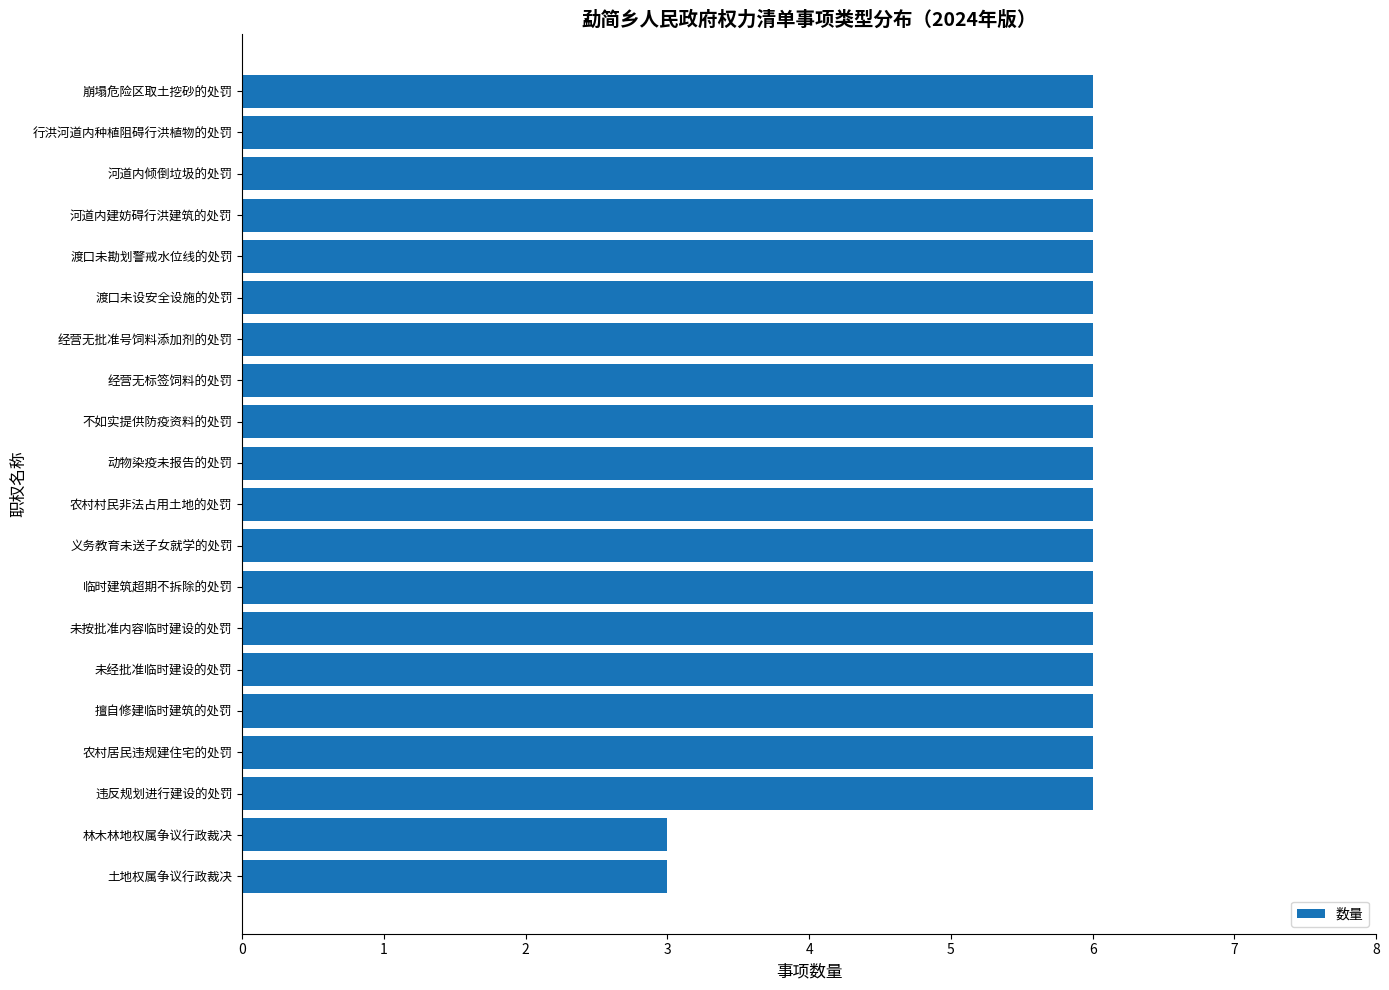

What is the smallest value displayed?

3